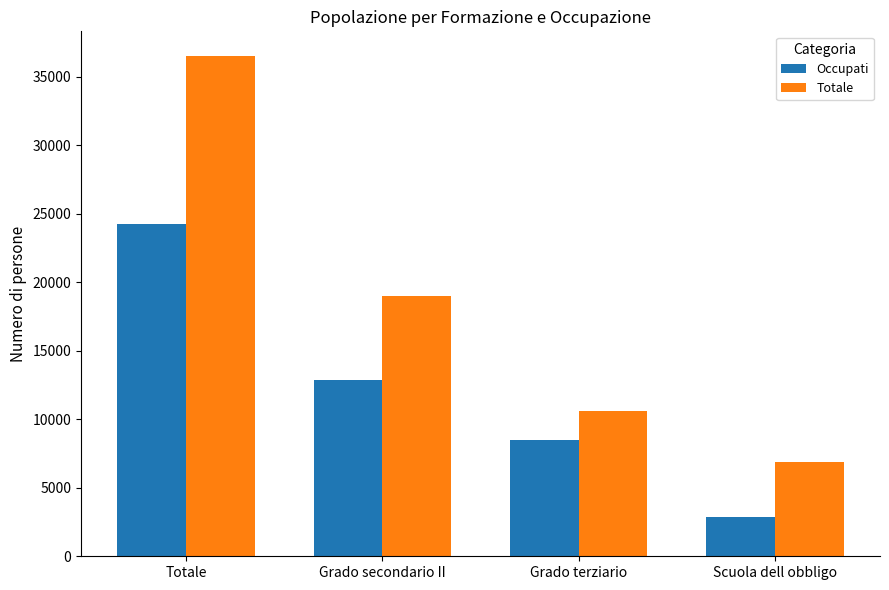

What are all the series names shown in the legend?

Occupati, Totale